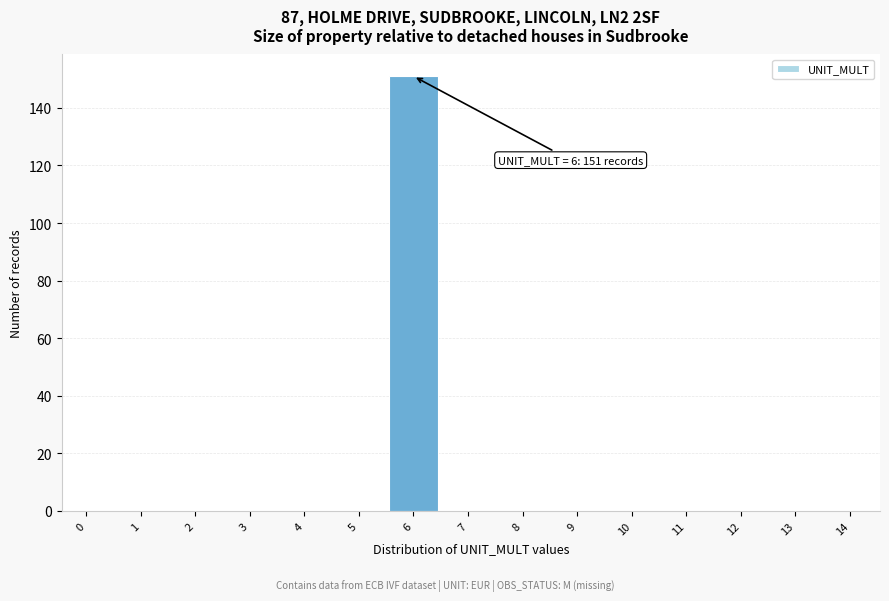

Reading left to right, transcribe all the data shown in this chart.

0=0	1=0	2=0	3=0	4=0	5=0	6=151	7=0	8=0	9=0	10=0	11=0	12=0	13=0	14=0